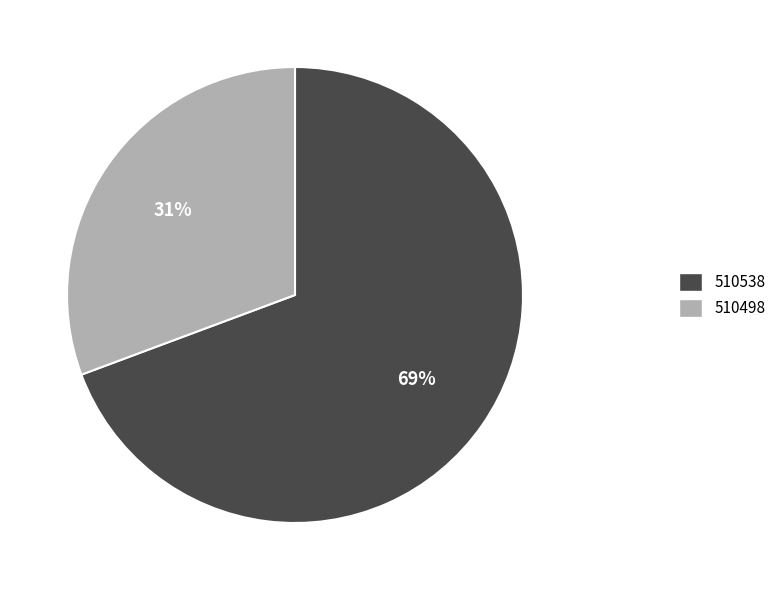

Between 510538 and 510498, which is larger?

510538